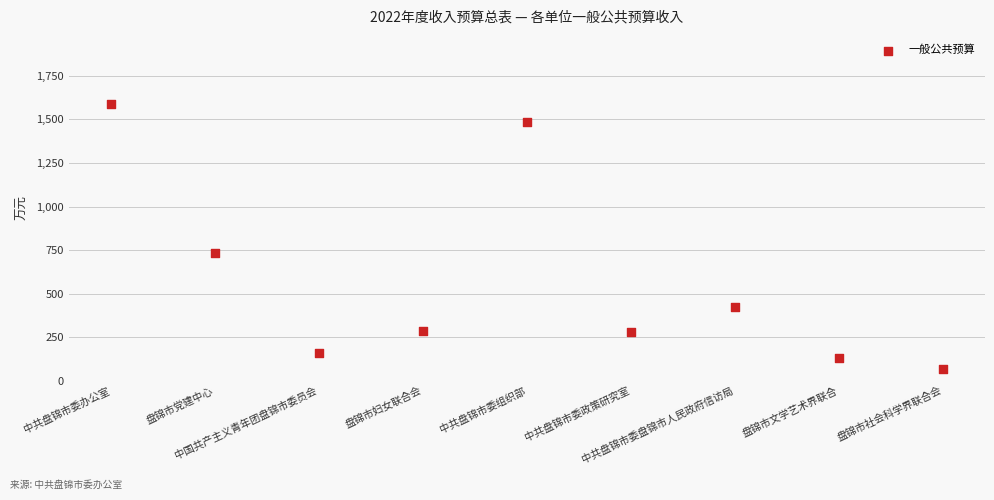

What is the average Y value?

572.9